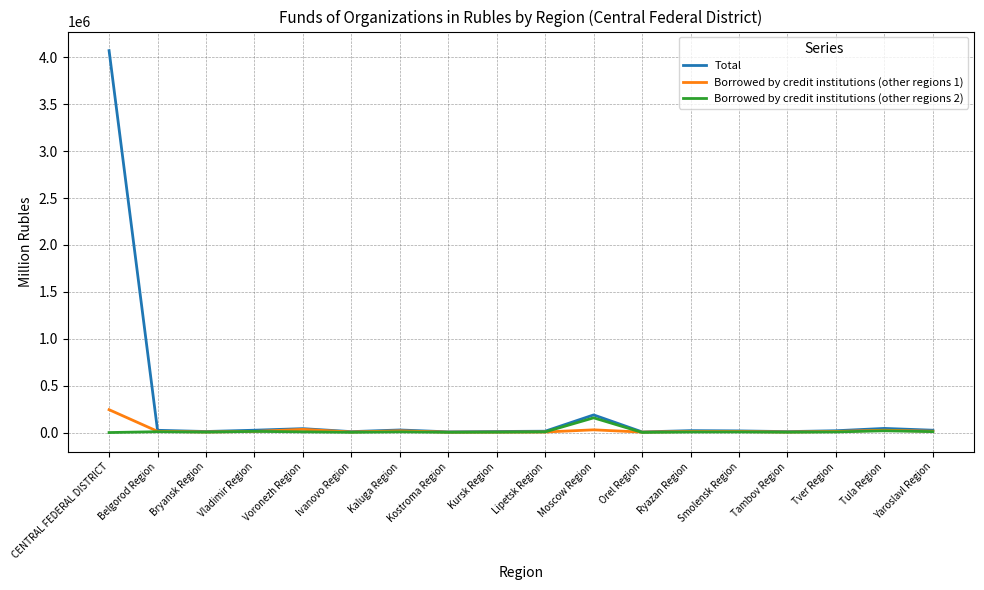

Which series has the largest total across all categories?

Total